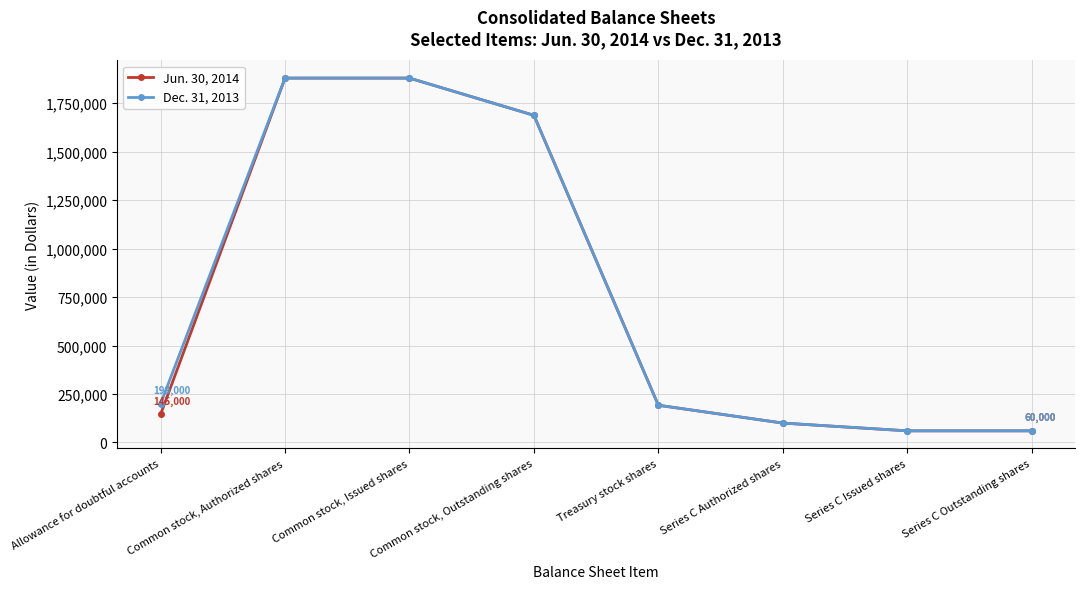

At which label is Dec. 31, 2013 closest to 969659?

Common stock, Outstanding shares